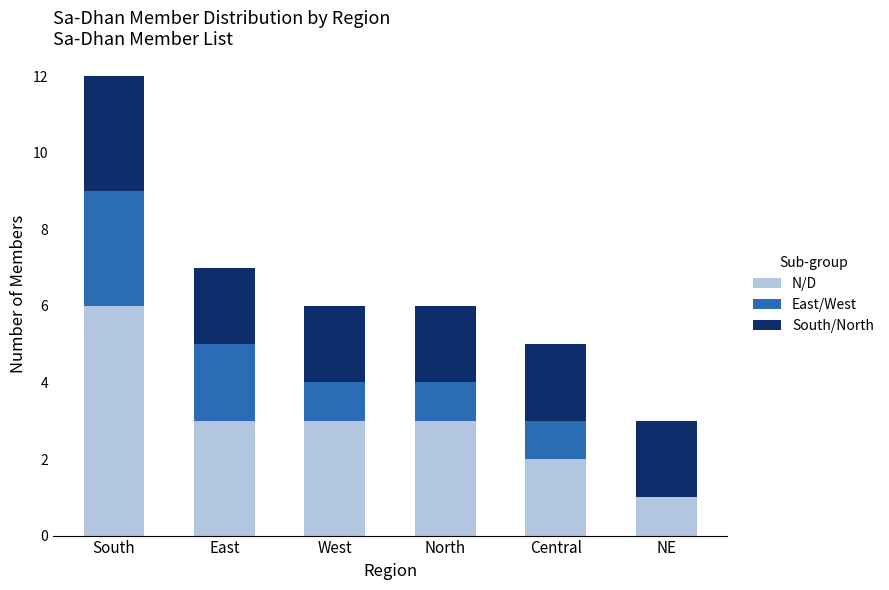

Reading left to right, list the values for the N/D series.

South=6	East=3	West=3	North=3	Central=2	NE=1